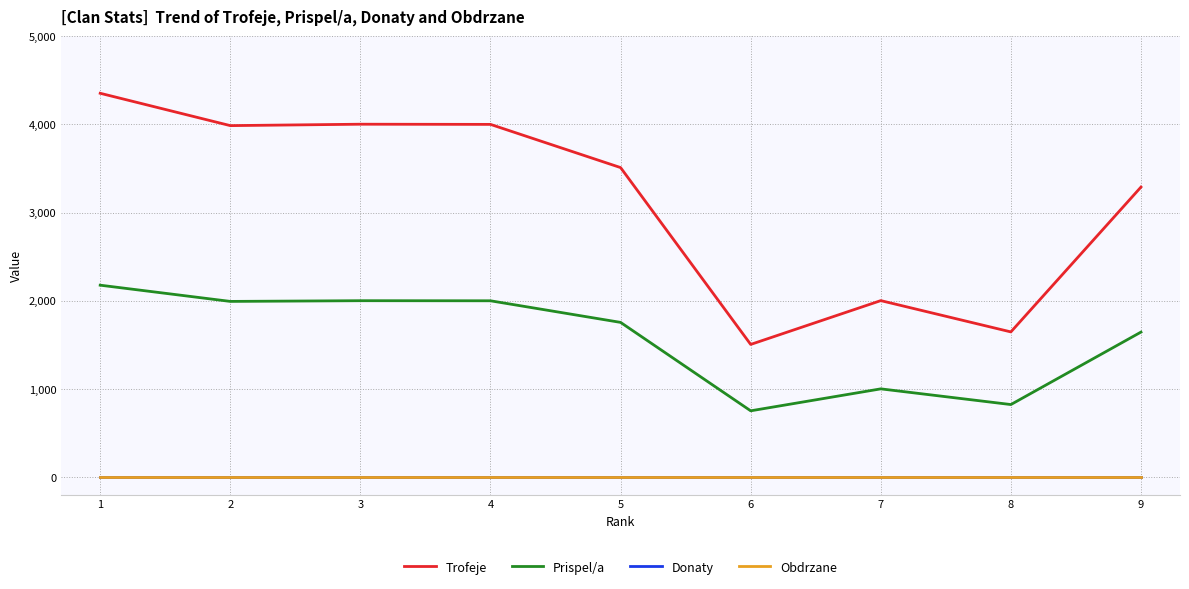

Does the chart display data point markers on the line(s)?

No